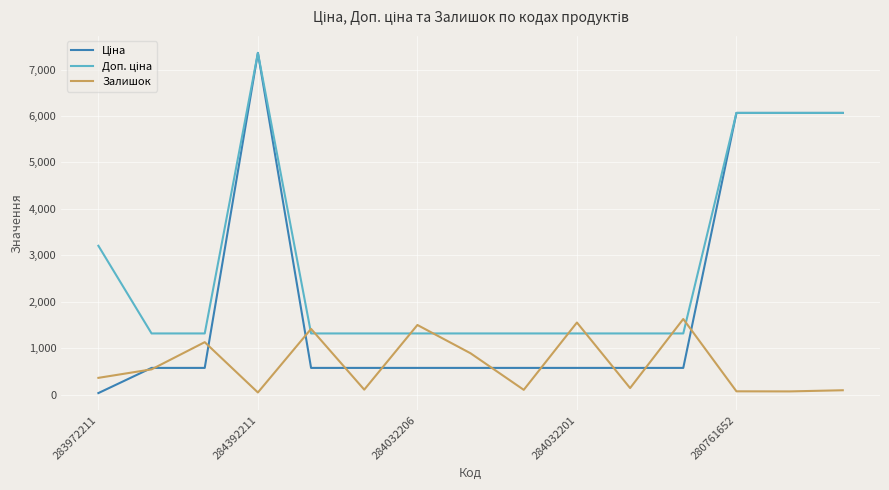

Does the chart have visible grid lines?

Yes